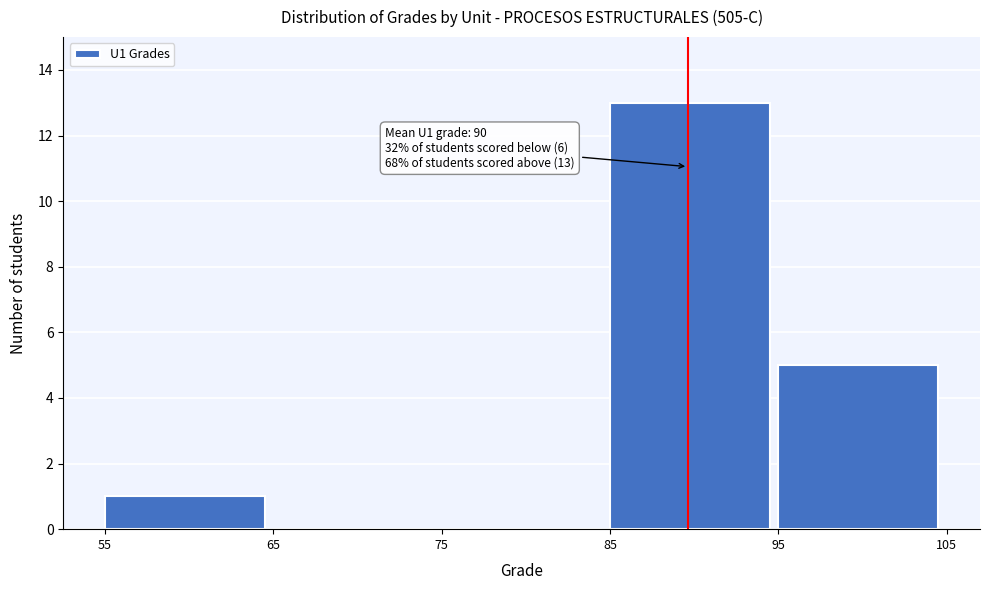

Which range on the x-axis has the tallest bar?

85 to 95